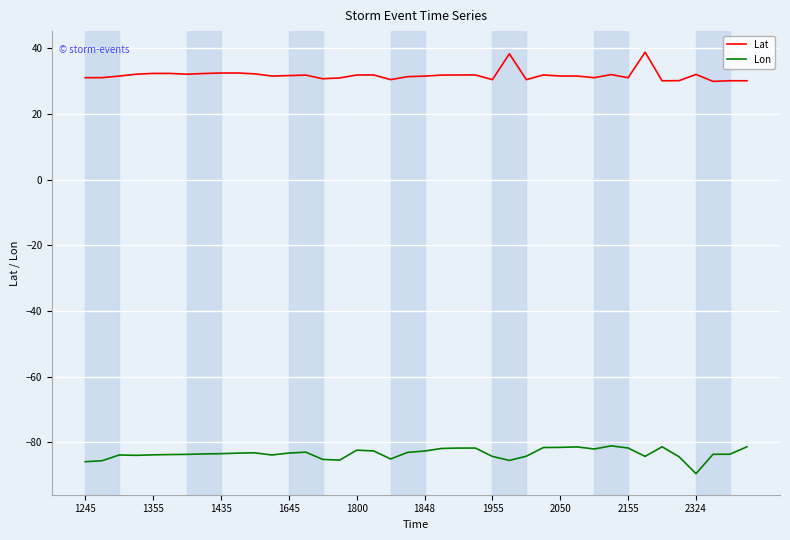

Is this an area chart (filled region under the line)?

No